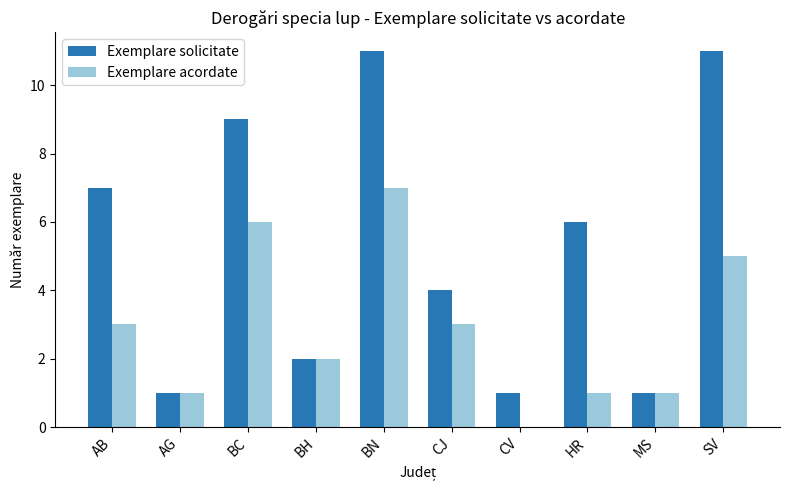

At which category is the sum across all series the highest?

BN